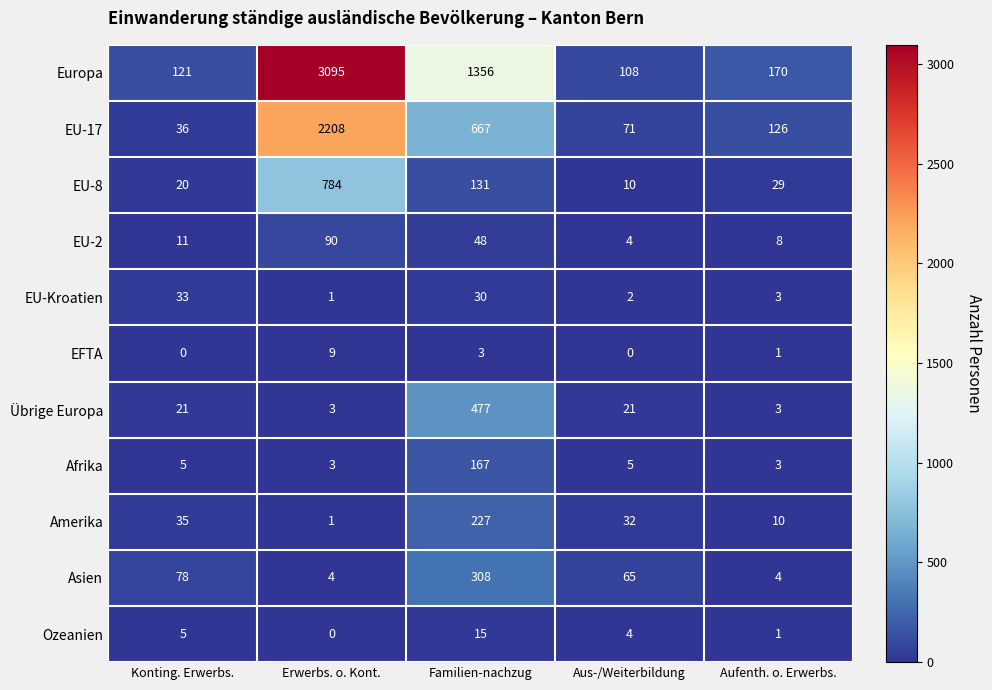

What is the sum of all Asien values?

459